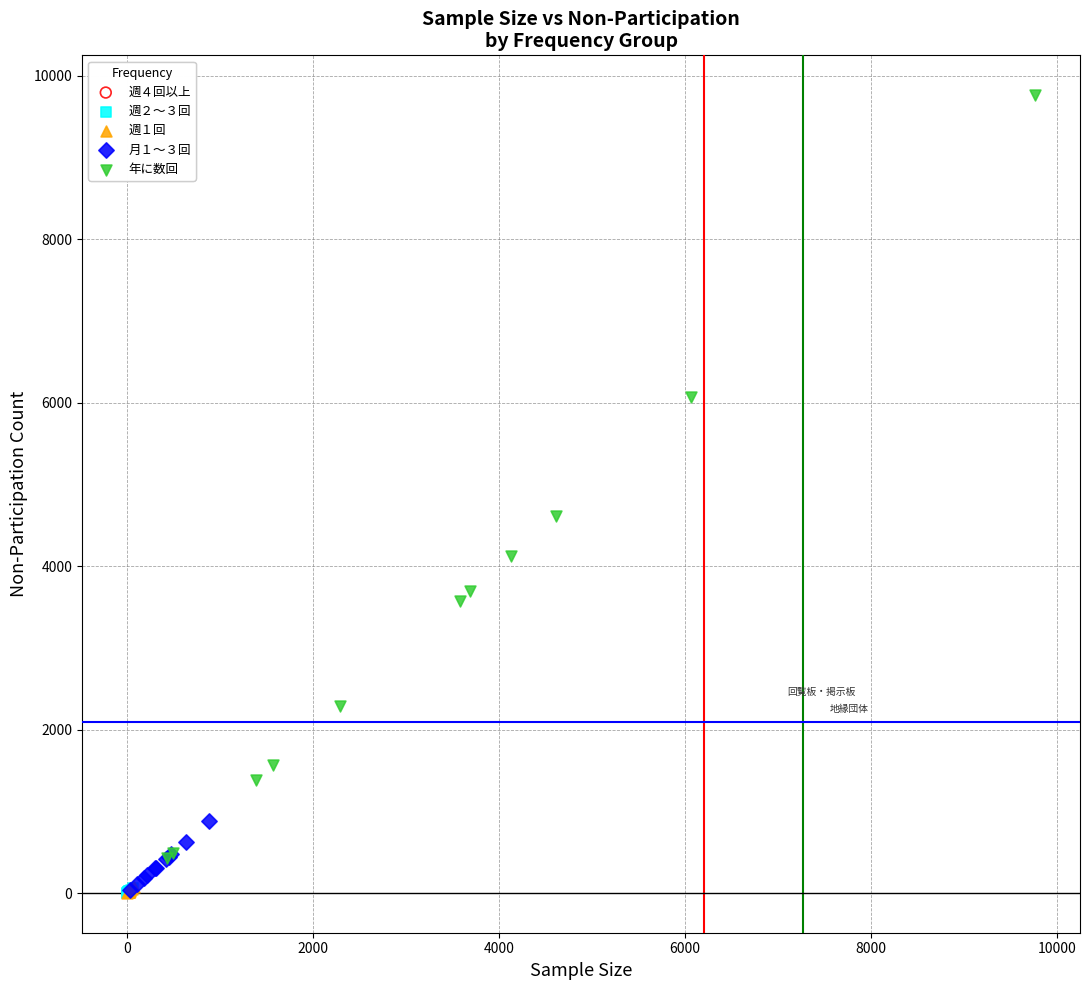

Which series has the largest Y range (max minus min)?

年に数回